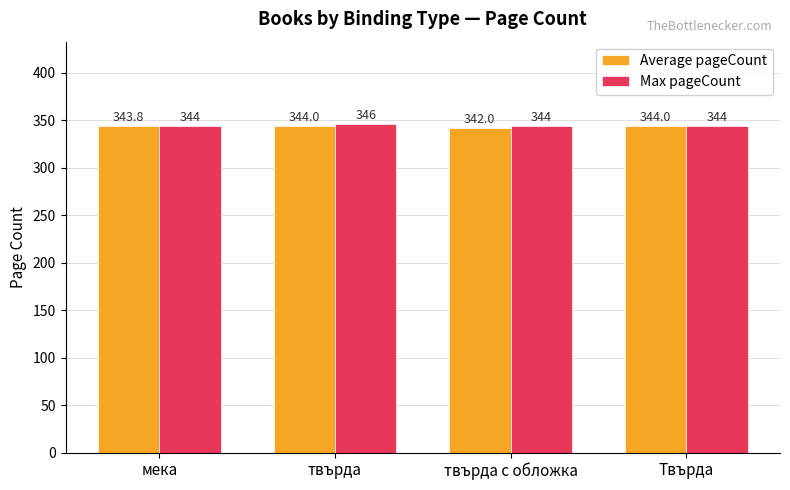

Which series changed the most between мека and Твърда?

Average pageCount